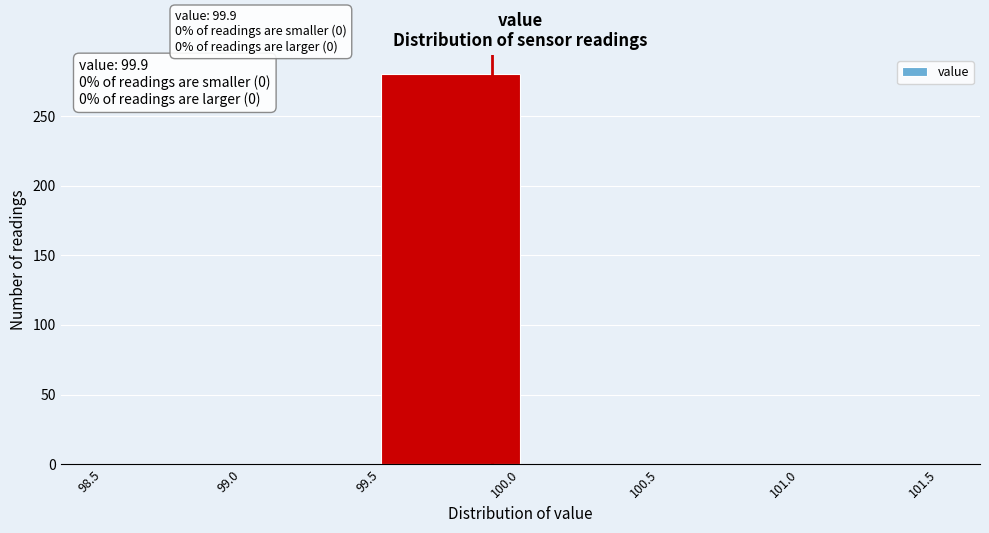

Over which range of the x-axis is the bar tallest?

99.5 to 100.0